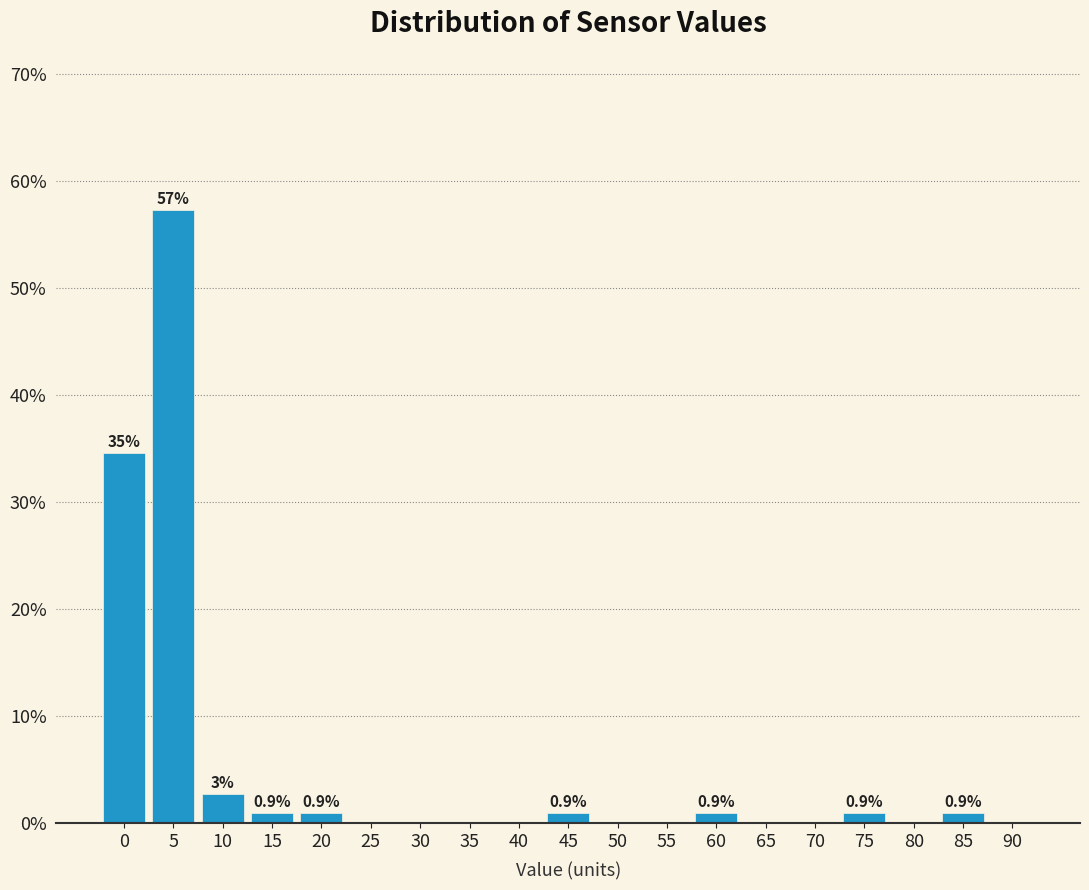

Reading right to left, list all the values displayed in this chart.

90=0.0	85=0.9	80=0.0	75=0.9	70=0.0	65=0.0	60=0.9	55=0.0	50=0.0	45=0.9	40=0.0	35=0.0	30=0.0	25=0.0	20=0.9	15=0.9	10=2.7	5=57.3	0=34.5